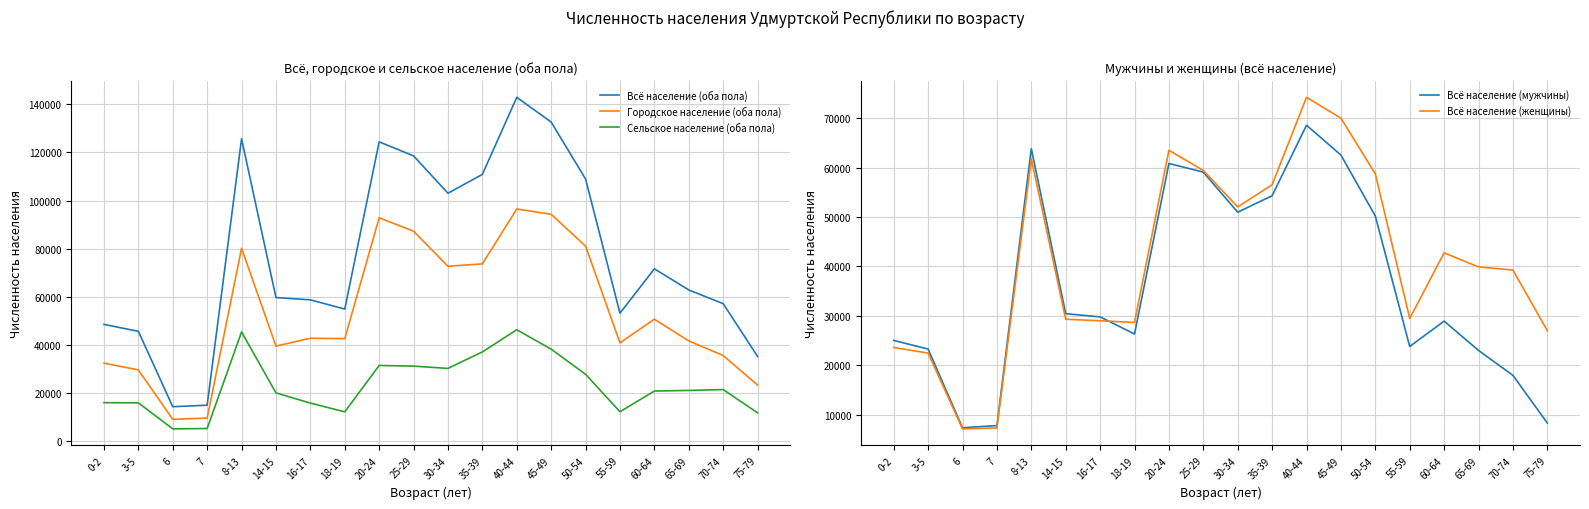

Rank the series at 30-34 from highest to lowest value.

Всё население (оба пола), Городское население (оба пола), Всё население (женщины), Всё население (мужчины), Сельское население (оба пола)